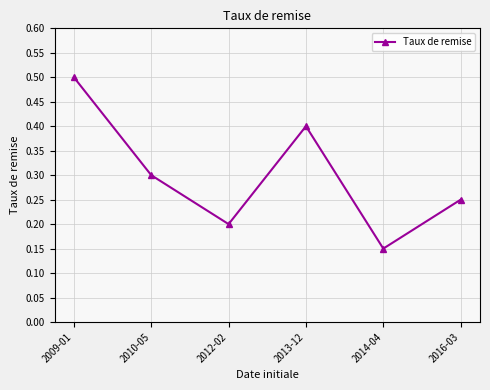

At which category does the chart reach its minimum across all series?

2014-04